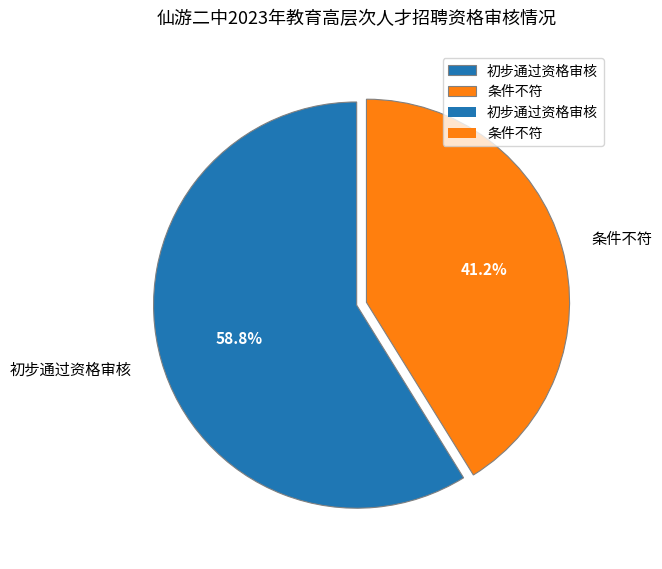

To the nearest percent, what portion does 条件不符 represent?

41%